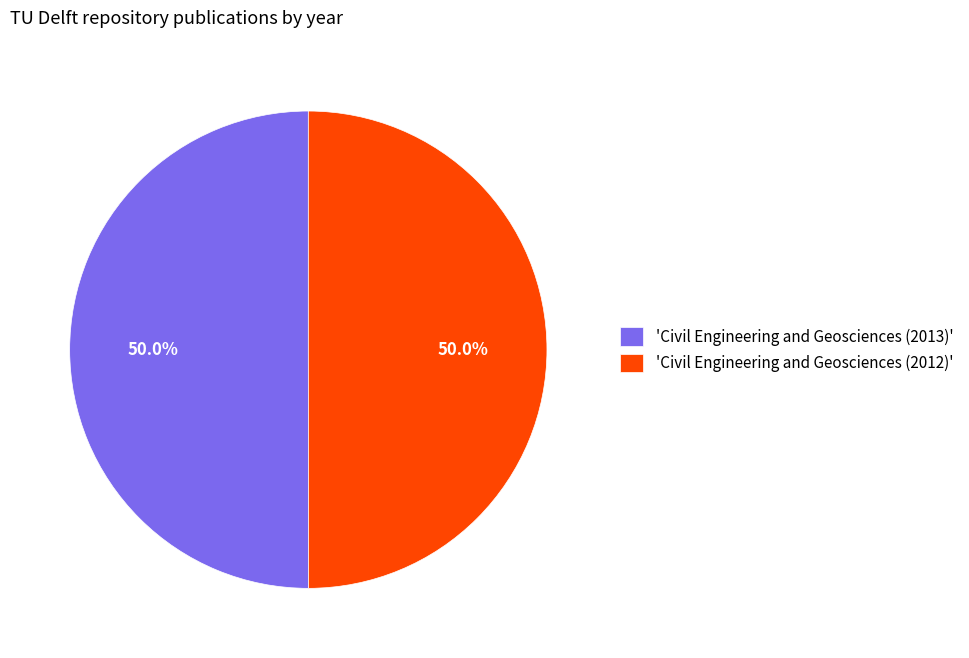

Is the sum of 'Civil Engineering and Geosciences (2012)' and 'Civil Engineering and Geosciences (2013)' greater than half?

Yes